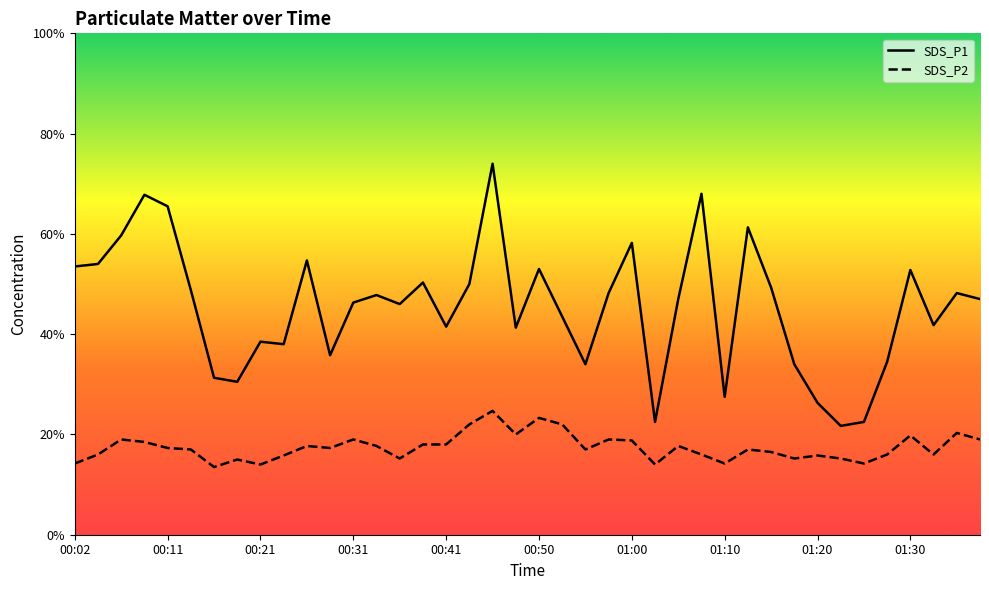

True or false: SDS_P2 and SDS_P1 cross at least once.

False